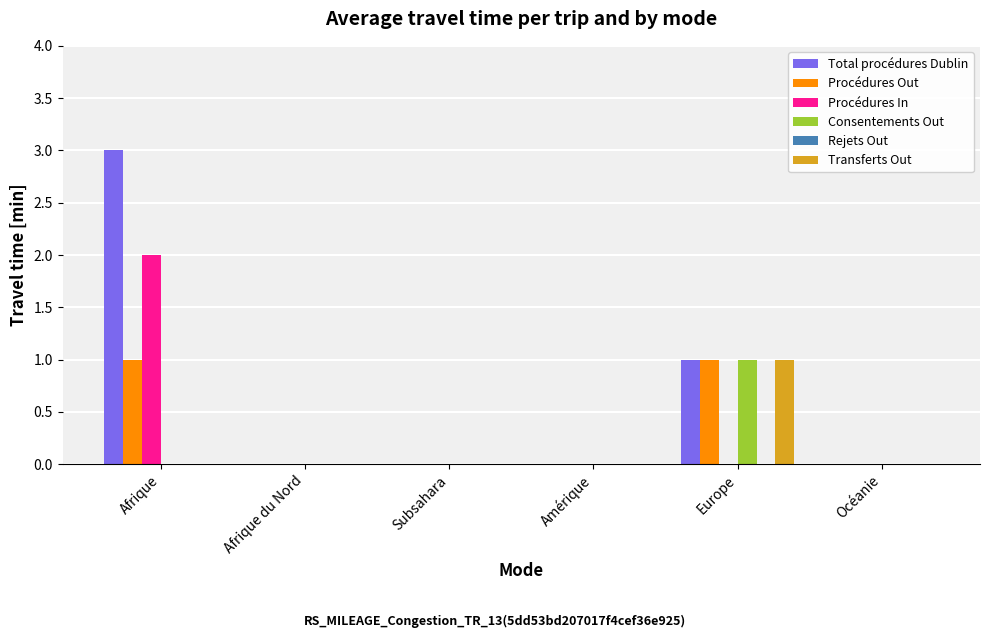

Which series changed the most between Afrique and Amérique?

Total procédures Dublin